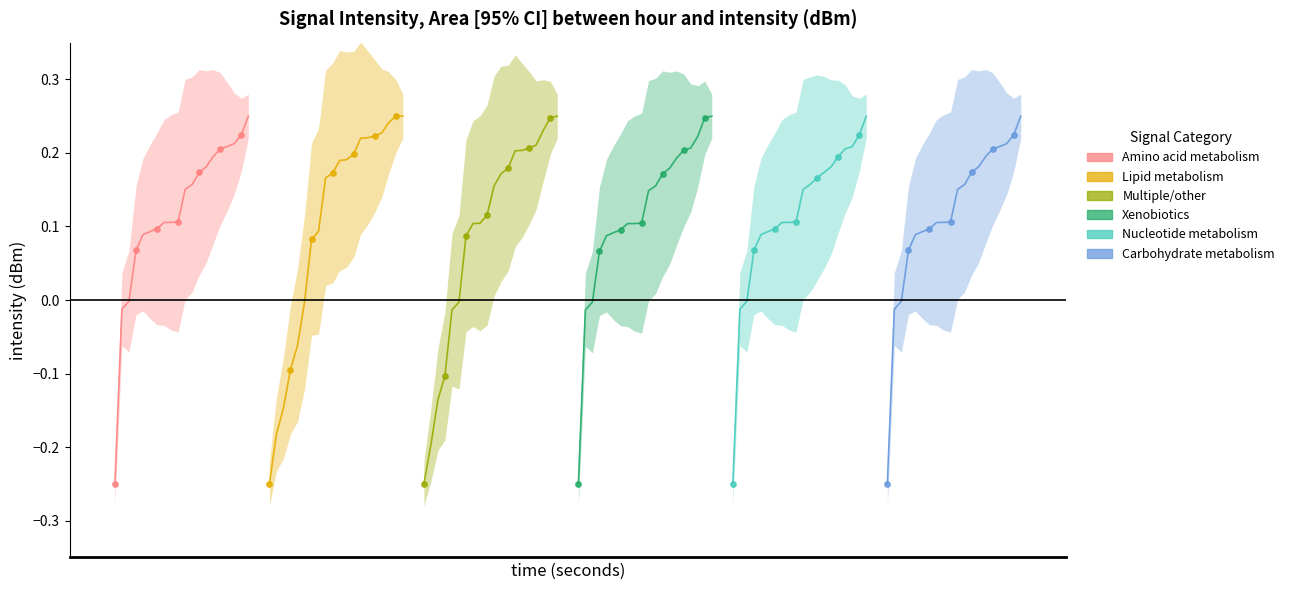

At how many categories does at least one series exceed 0?

17